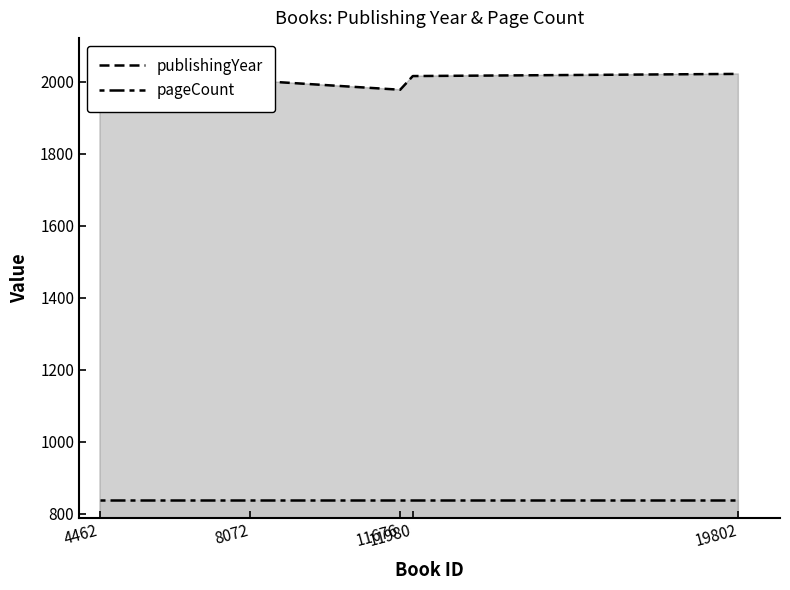

Is it true that publishingYear equals 1978 at 11676?

True